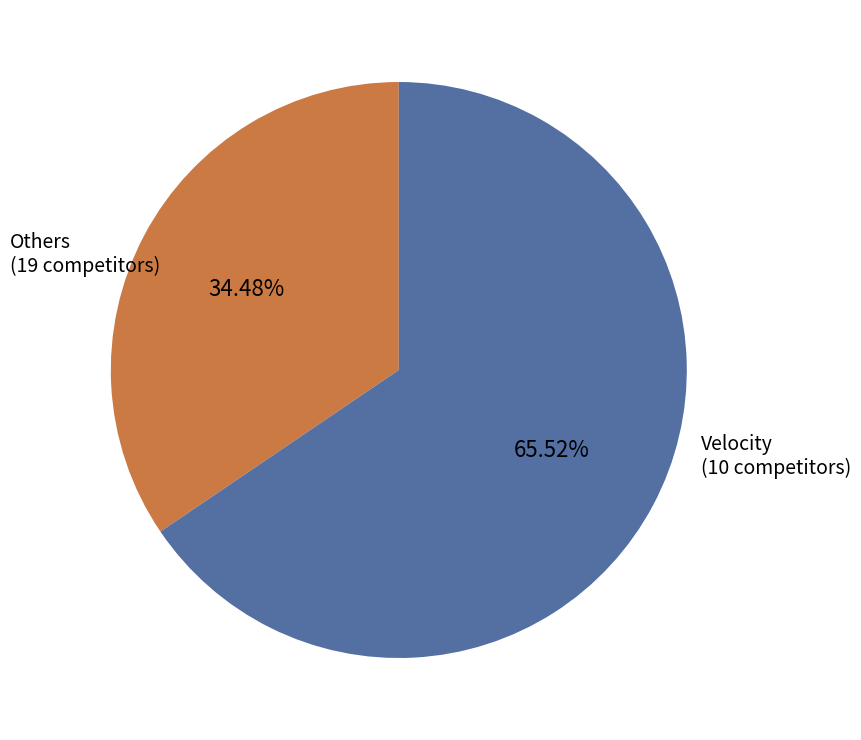

Is there a majority slice in this chart?

Yes